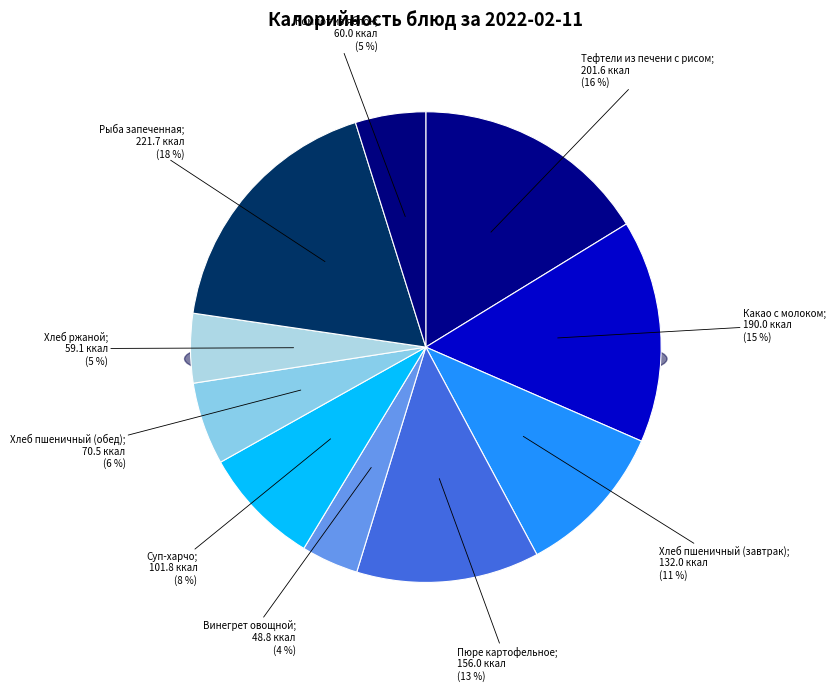

To the nearest percent, what is the combined percentage of Винегрет овощной and Рыба запеченная?

22%